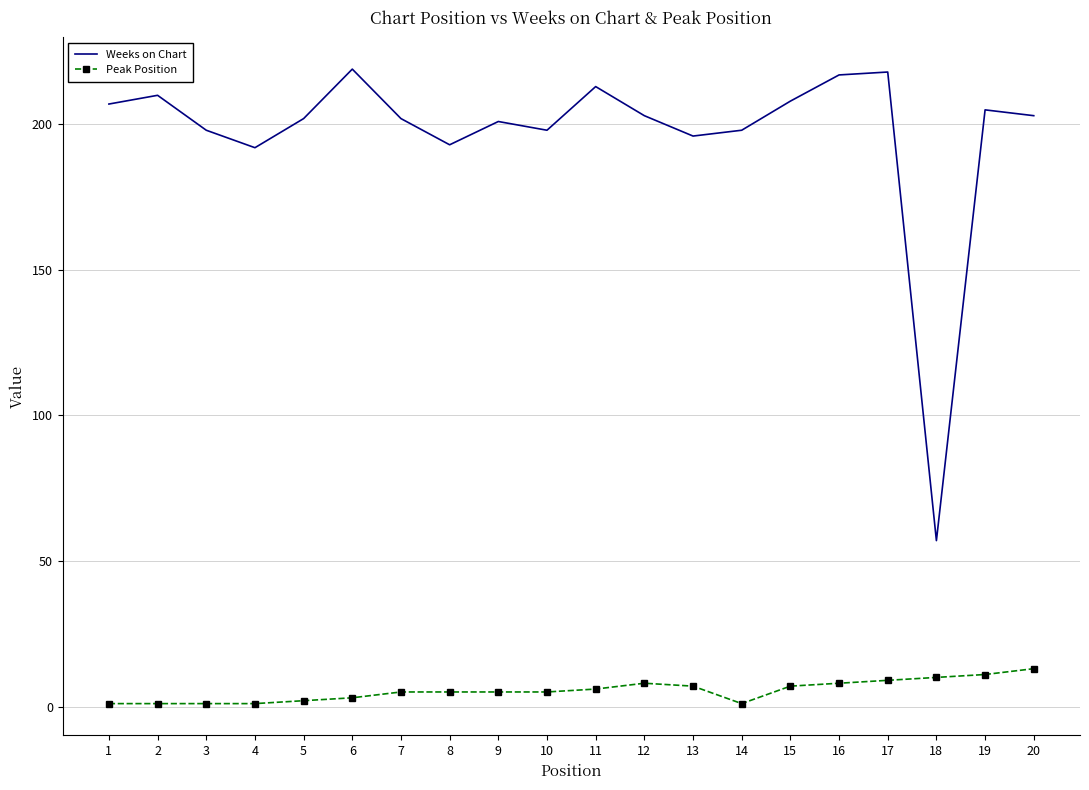

True or false: Weeks on Chart and Peak Position intersect in this chart.

False